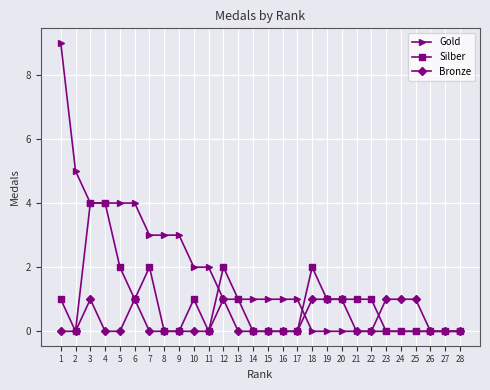

What is the spread (max minus min) of values at 25?

1